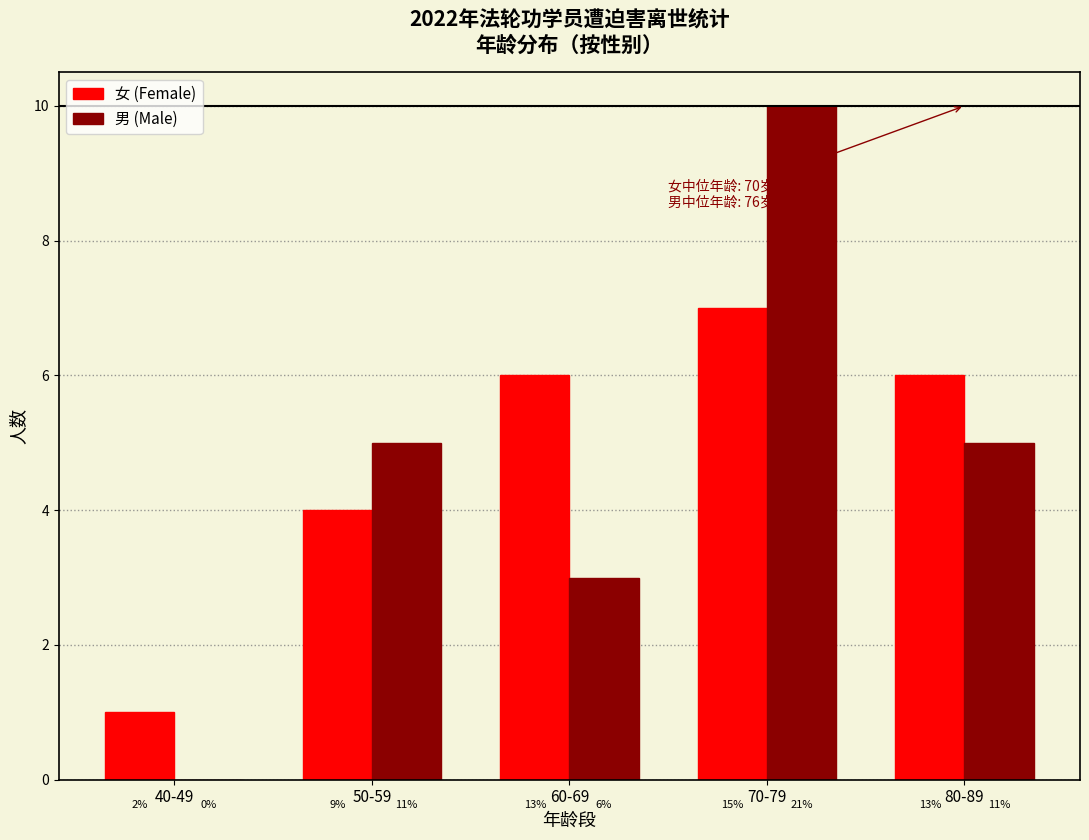

What is the highest value of the 男 (Male) series?

10